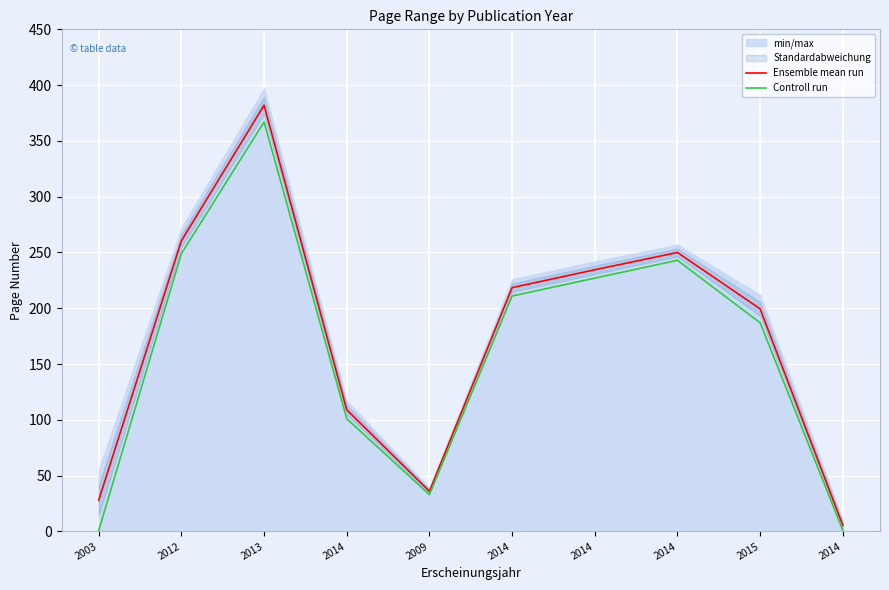

Reading left to right, what are all the values shown in this chart?

Ensemble mean run: 28.0	260.5	382.0	109.0	36.0	218.5	234.5	250.0	199.5	5.5
Controll run: 1.0	249.0	367.0	101.0	33.0	211.0	227.0	243.0	187.0	1.0